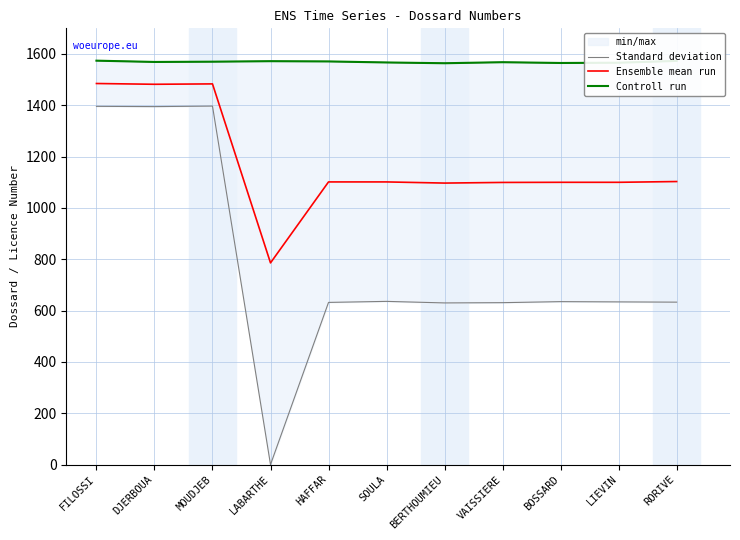

Which series has the largest range (max minus min)?

Ensemble mean run